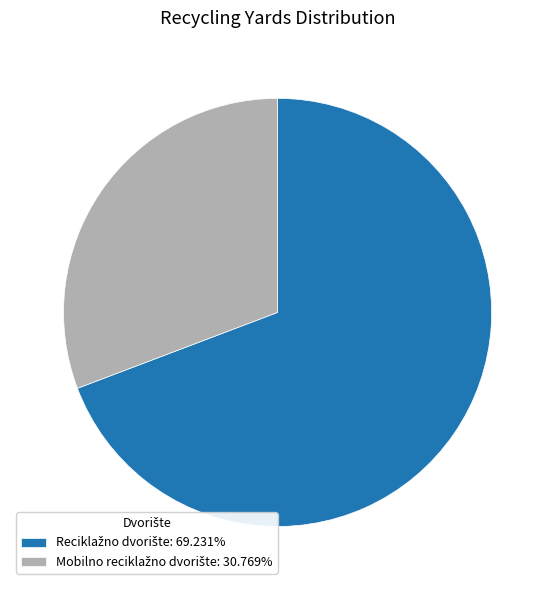

Count the number of slices in the pie.

2